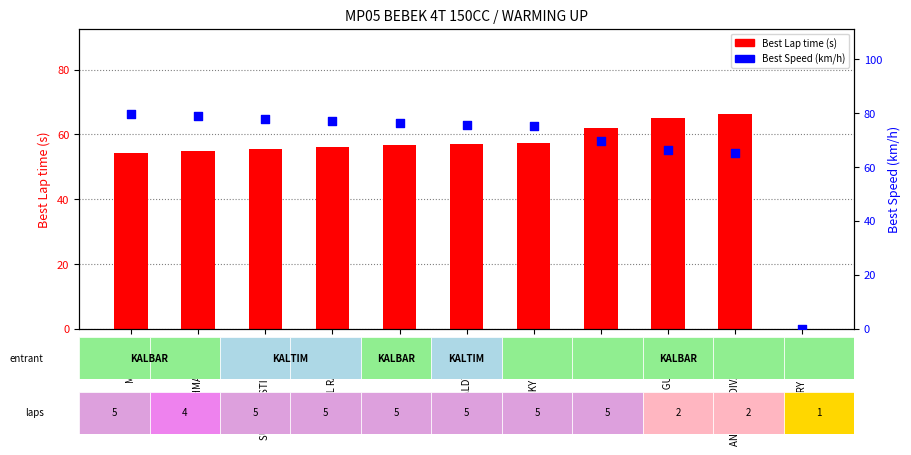

At how many categories does at least one series exceed 56?

10